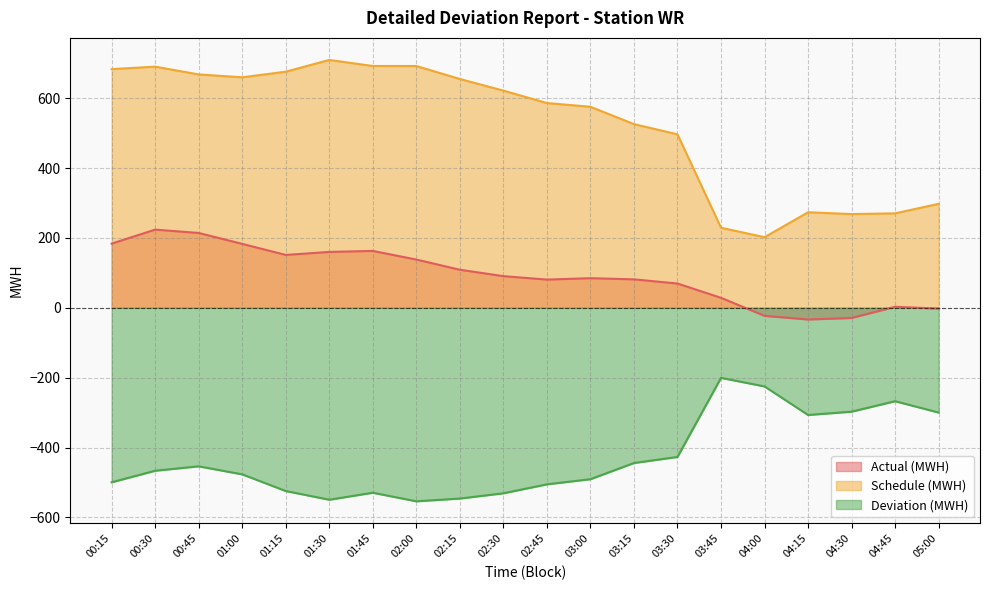

What is the difference between the maximum and minimum values in the Actual (MWH) series?

257.2